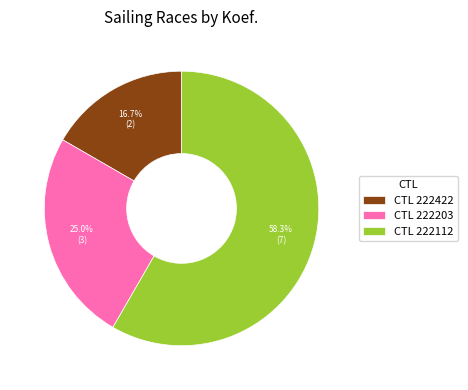

Is there any slice that represents more than half of the pie?

Yes